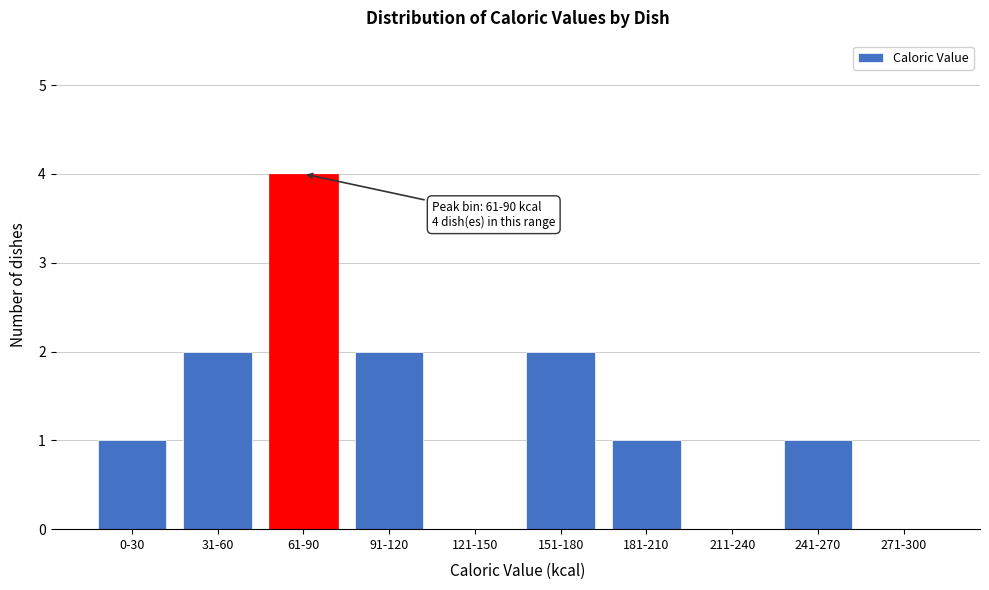

Reading left to right, list all the values displayed in this chart.

0-30=1	31-60=2	61-90=4	91-120=2	121-150=0	151-180=2	181-210=1	211-240=0	241-270=1	271-300=0